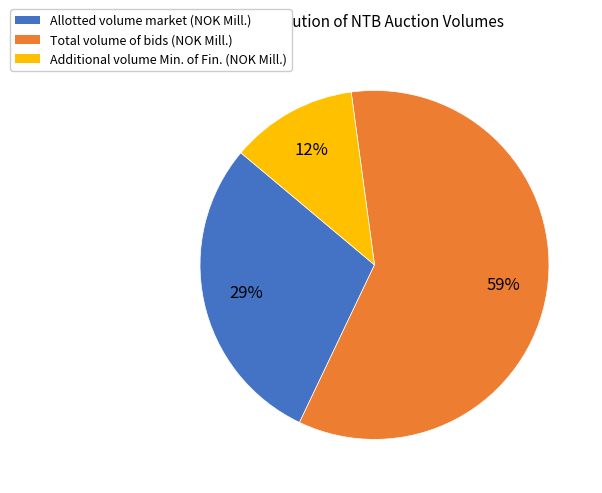

Rank the categories by value from lowest to highest.

Additional volume Min. of Fin. (NOK Mill.), Allotted volume market (NOK Mill.), Total volume of bids (NOK Mill.)